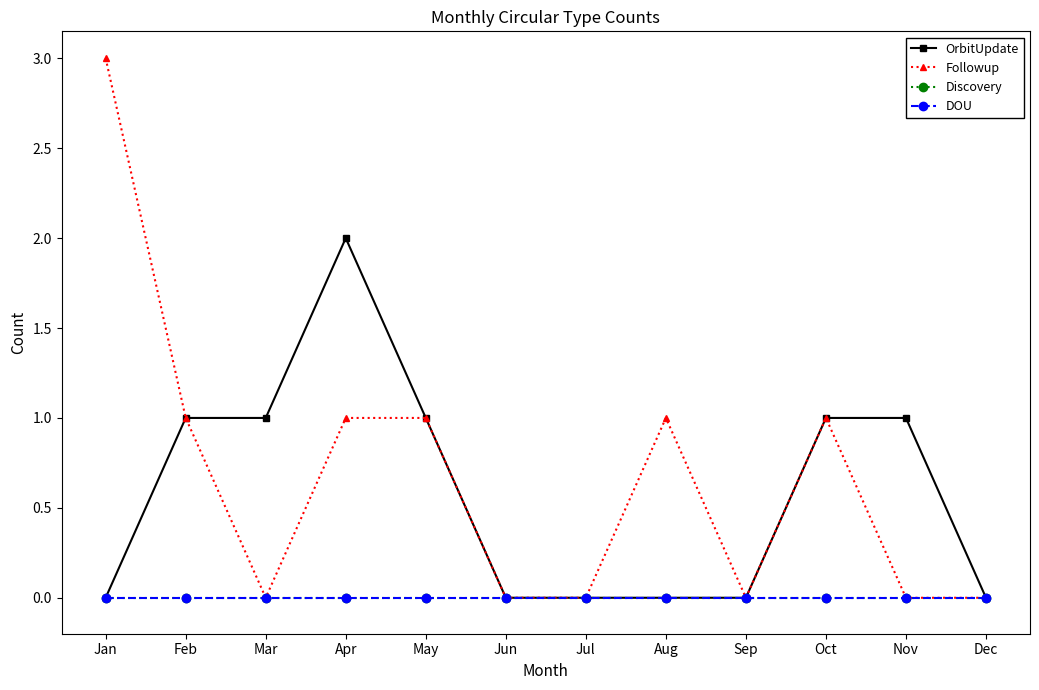

Where is Discovery nearest to the value 0?

Jan